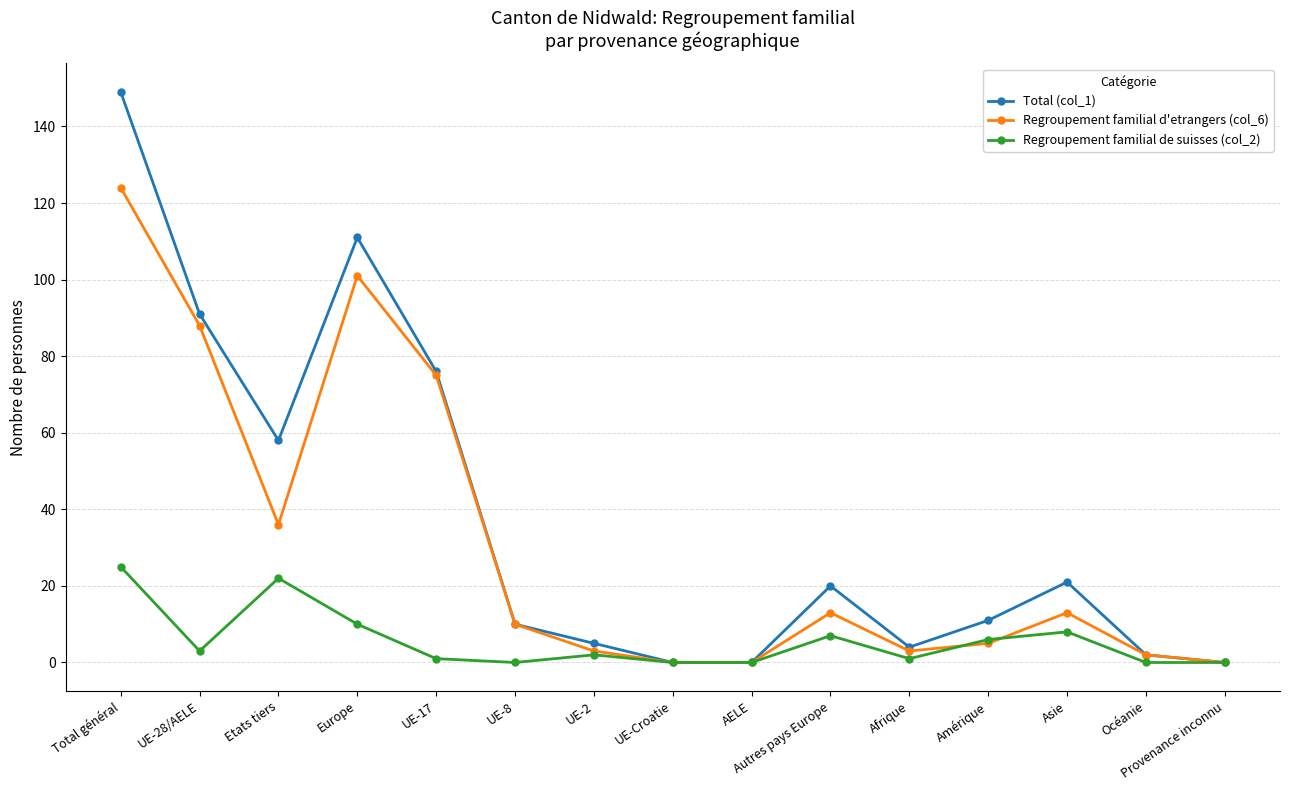

What is the sum of the Regroupement familial de suisses (col_2) values at UE-28/AELE and Provenance inconnu?

3